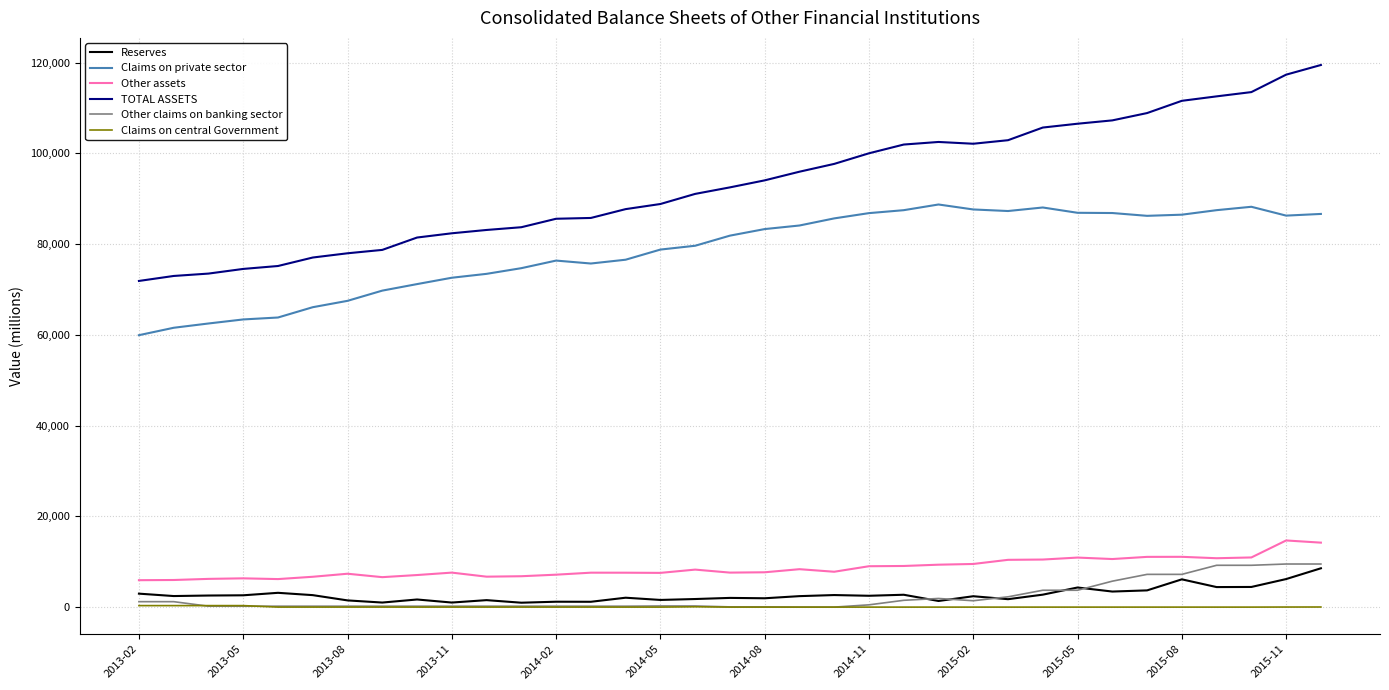

True or false: Claims on central Government and Other assets intersect in this chart.

False